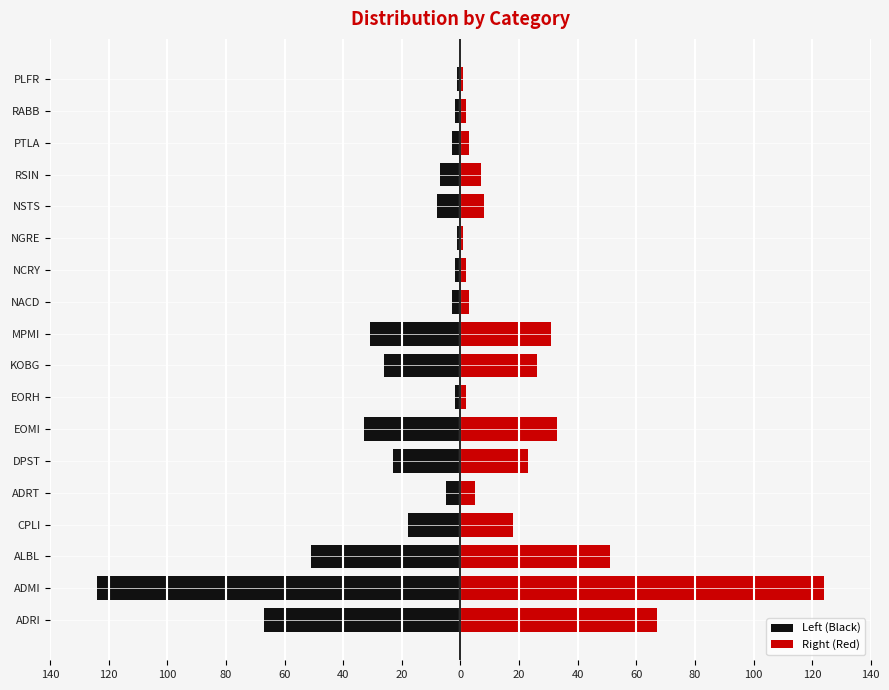

What is the sum of all Left (Black) values?

-407